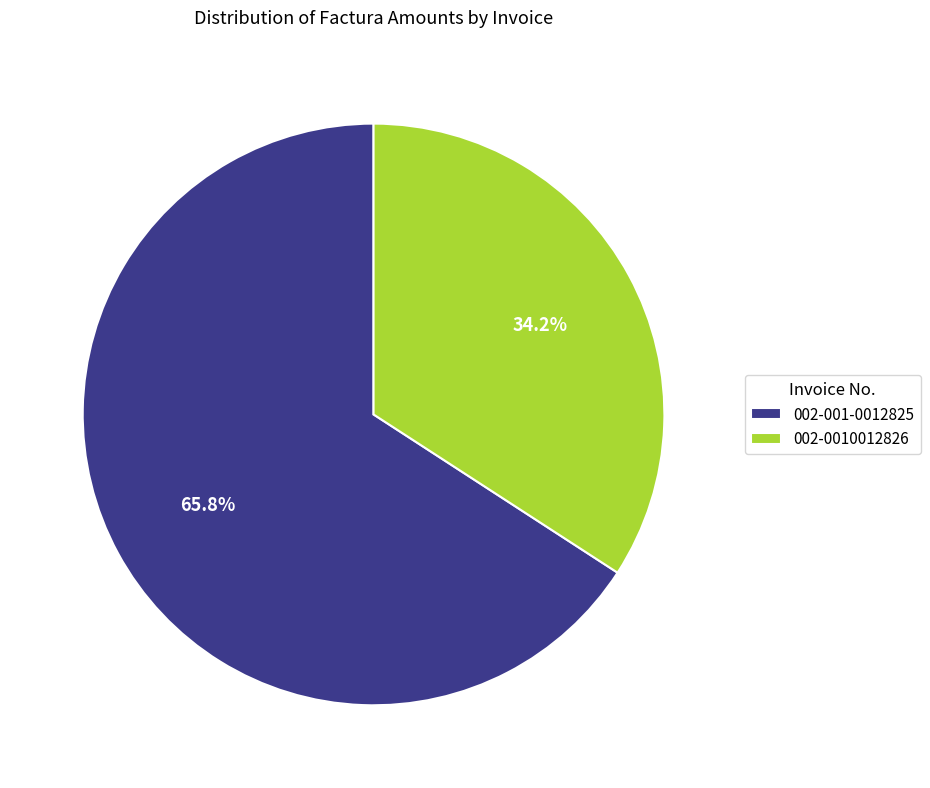

Is the sum of 002-0010012826 and 002-001-0012825 greater than half?

Yes